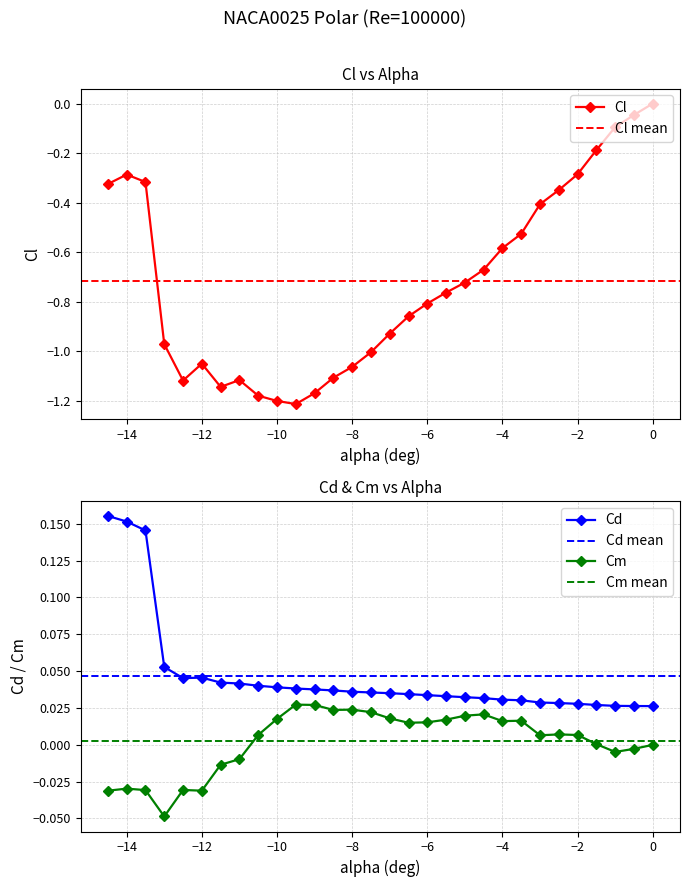

Between -1 and -8.5, which is larger?

-1